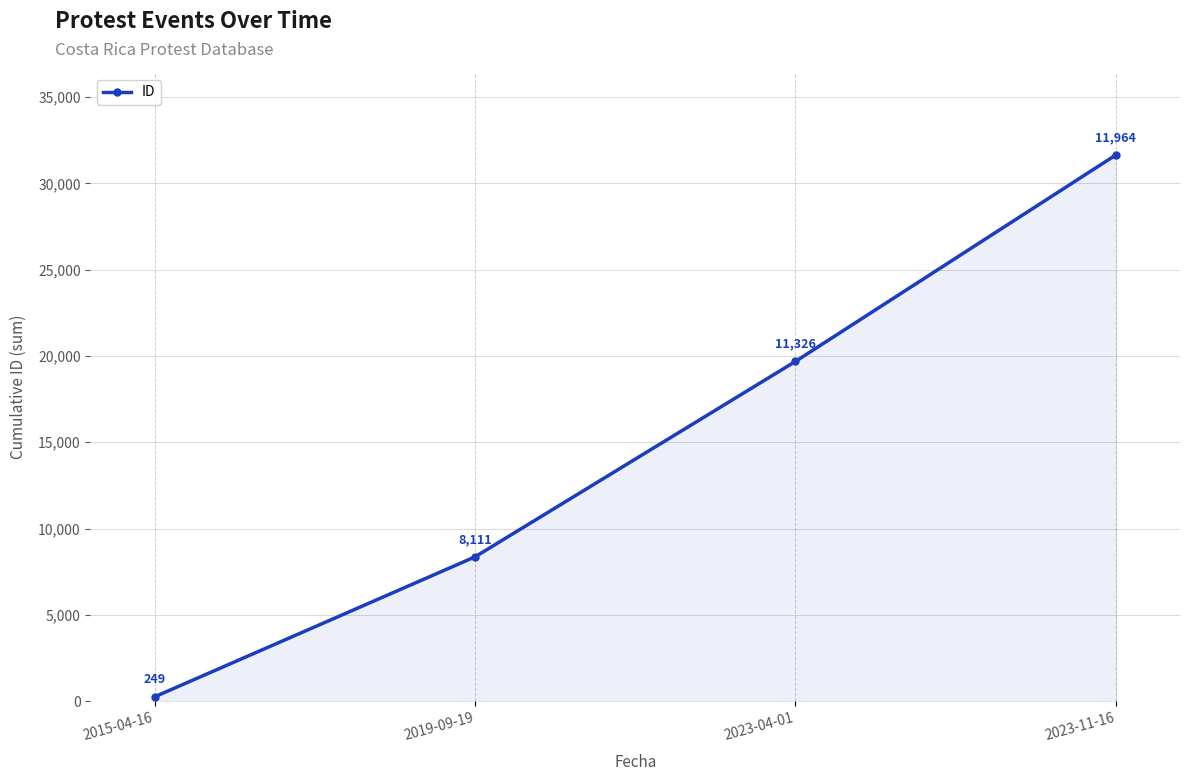

Does the chart have visible grid lines?

Yes